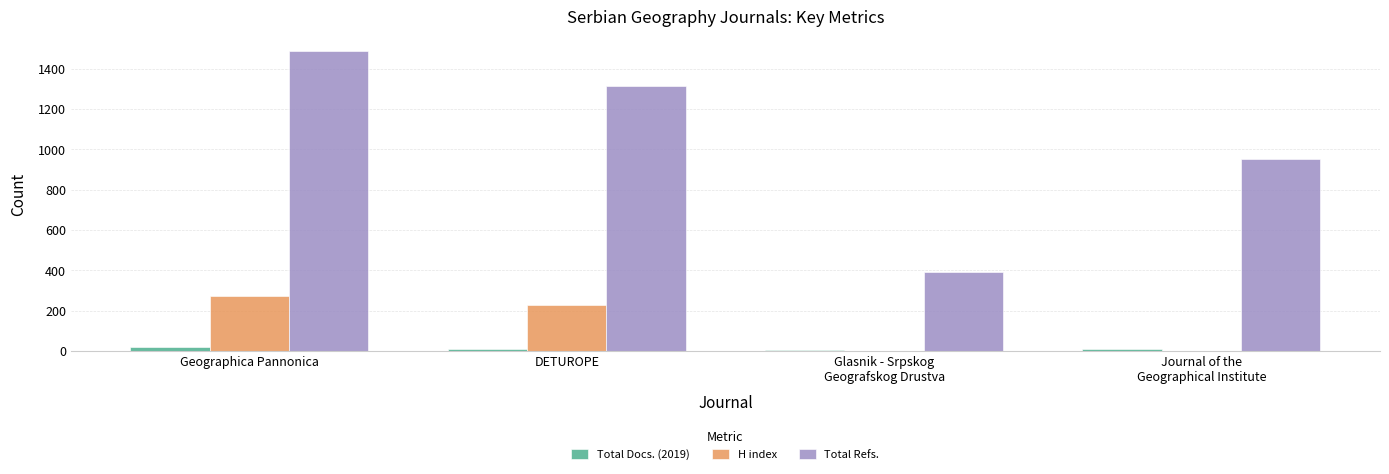

At which category is the sum across all series the highest?

Geographica Pannonica